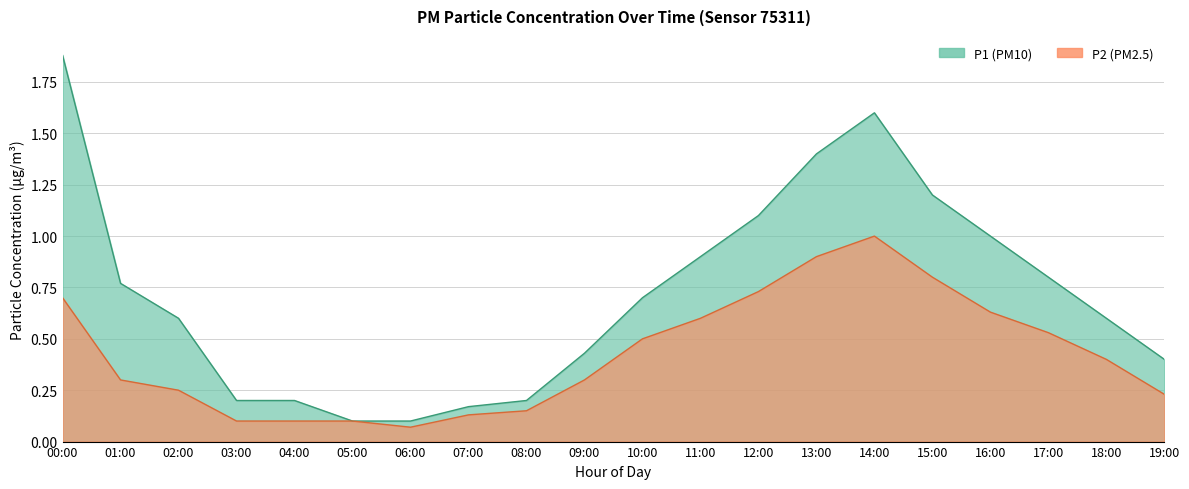

At which category does the data reach its first local peak?

14:00